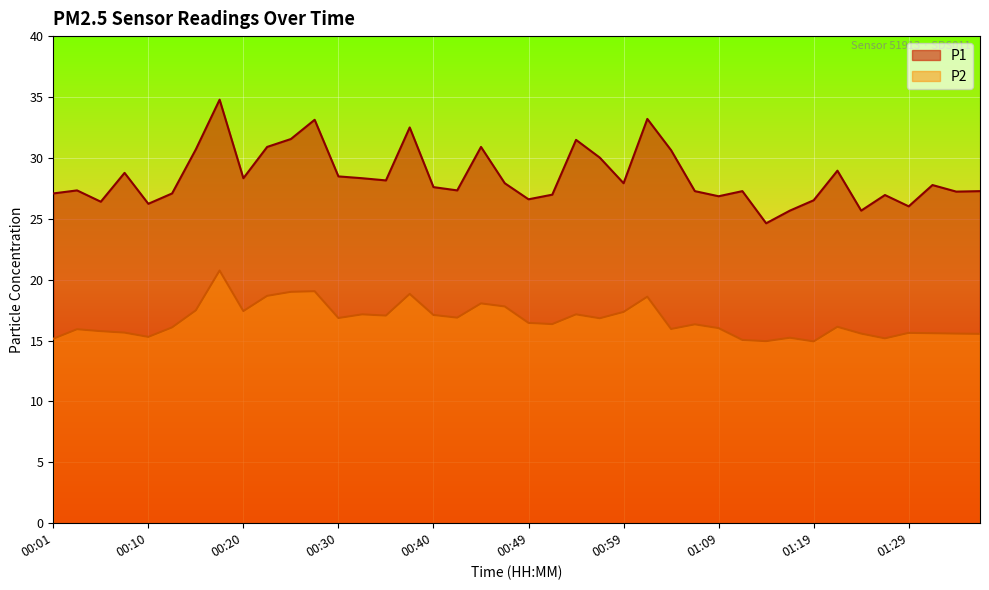

Is the value of P2 at 01:04 greater than the value of P1 at 00:06?

No